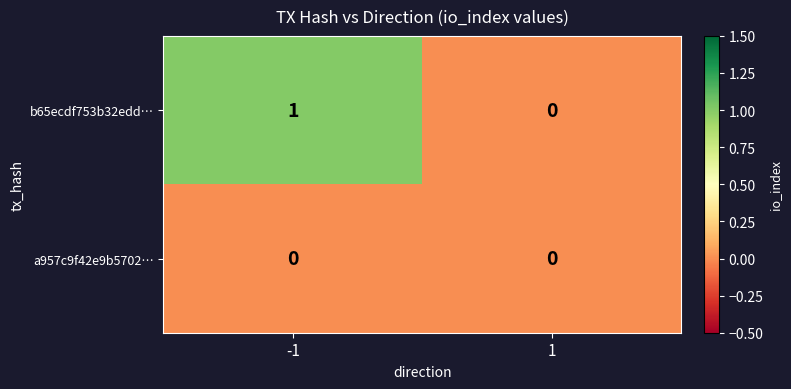

Rank the series by their maximum value, from lowest to highest.

a957c9f42e9b5702…, b65ecdf753b32edd…